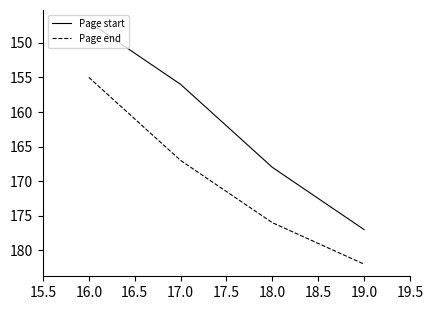

What is the sum of the Page end values at 18.0 and 16.0?

331